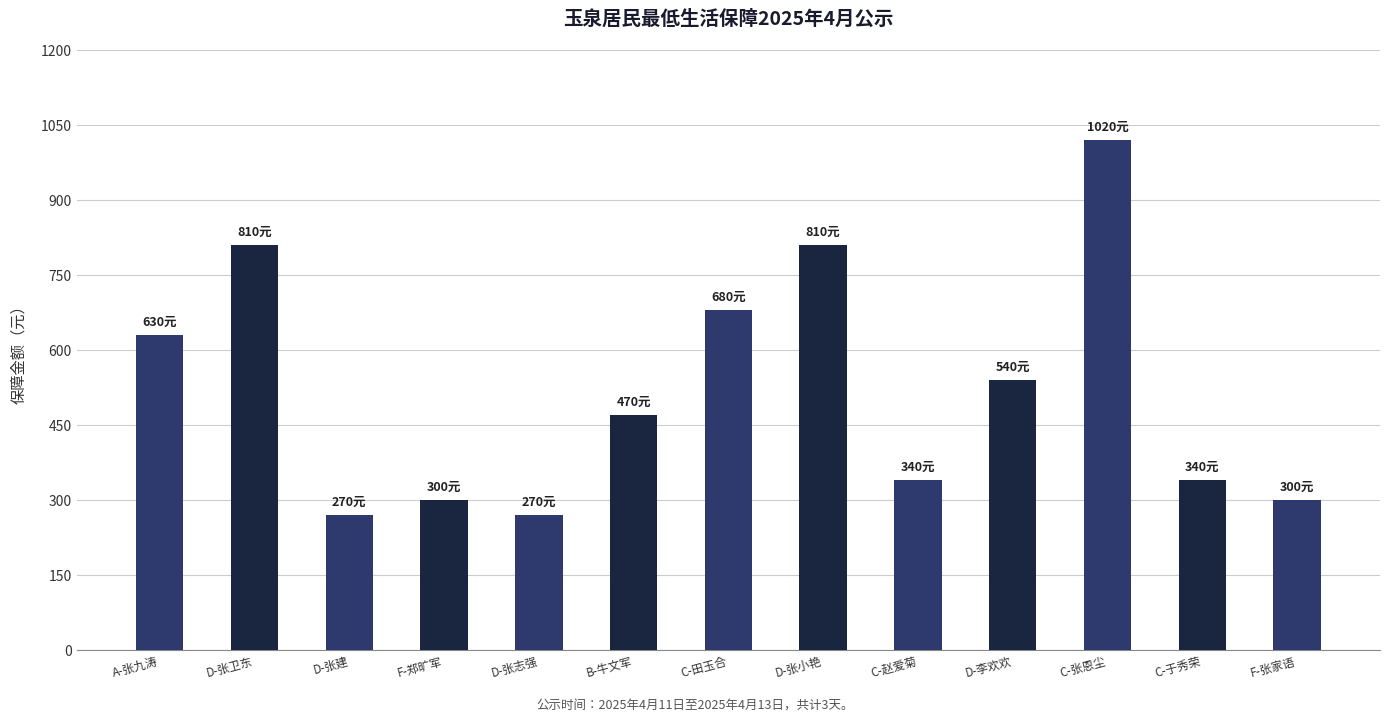

Reading left to right, list all the values displayed in this chart.

A-张九涛=630	D-张卫东=810	D-张建=270	F-郑旷军=300	D-张志强=270	B-牛文军=470	C-田玉合=680	D-张小艳=810	C-赵爱菊=340	D-李欢欢=540	C-张恩尘=1020	C-于秀荣=340	F-张家语=300